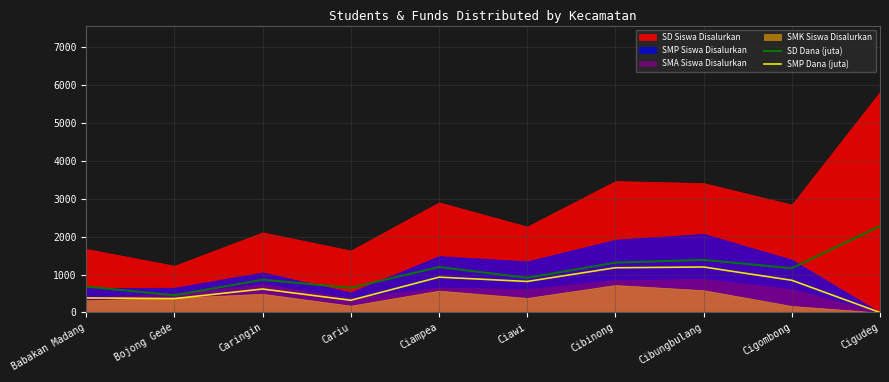

True or false: SMP Dana (juta) and SD Dana (juta) intersect in this chart.

False